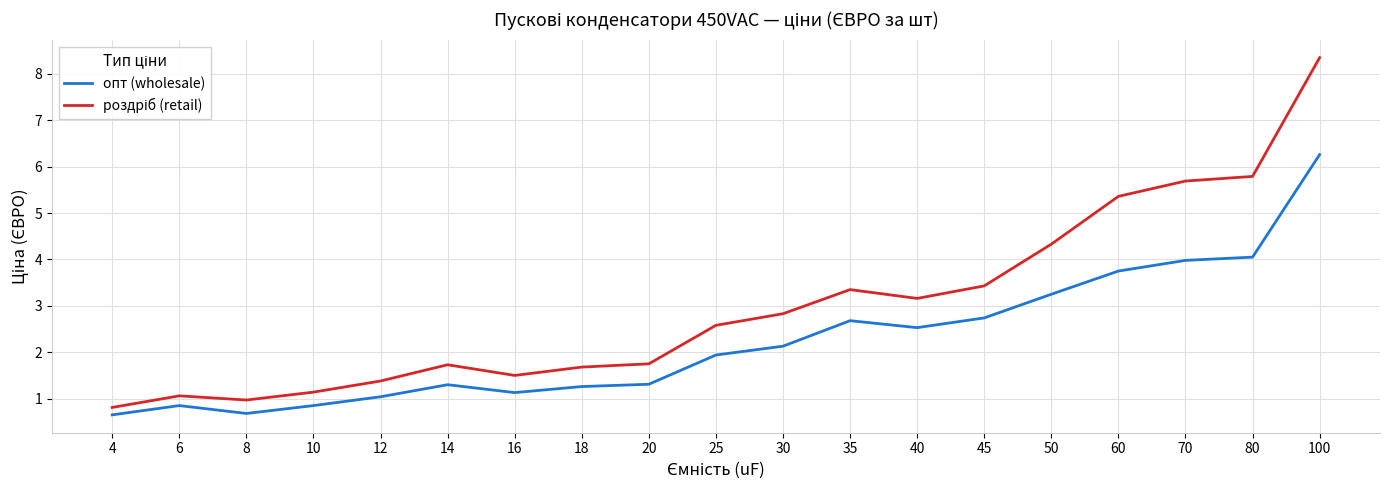

What is the difference between the опт (wholesale) values at 40 and 30?

0.4